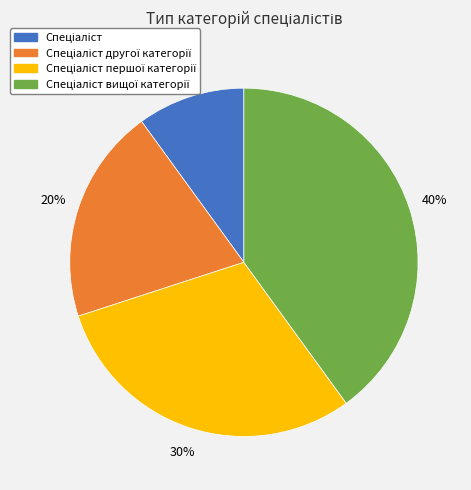

To the nearest percent, what is the difference between the largest and smallest slice percentages?

30%